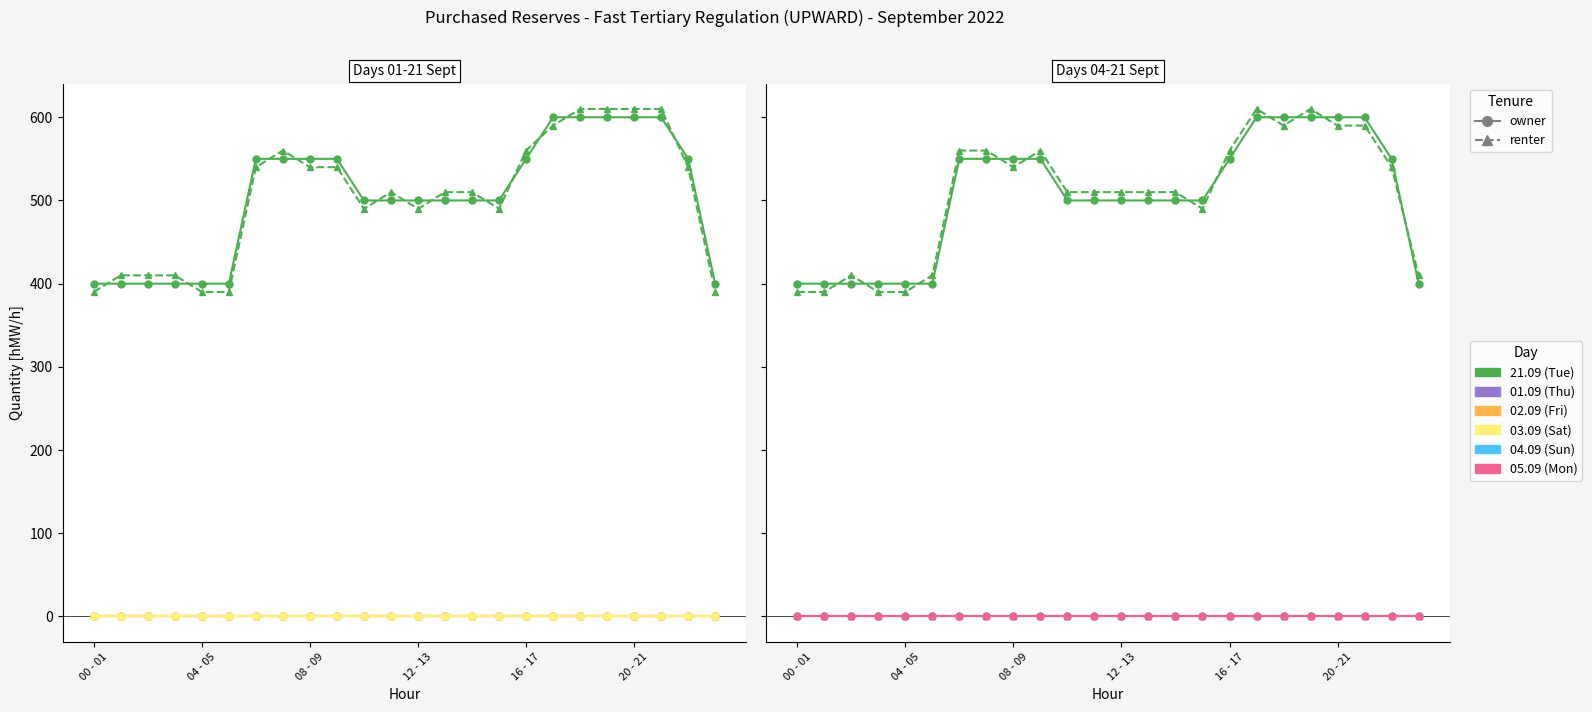

What position from the right is 14 - 15?

10